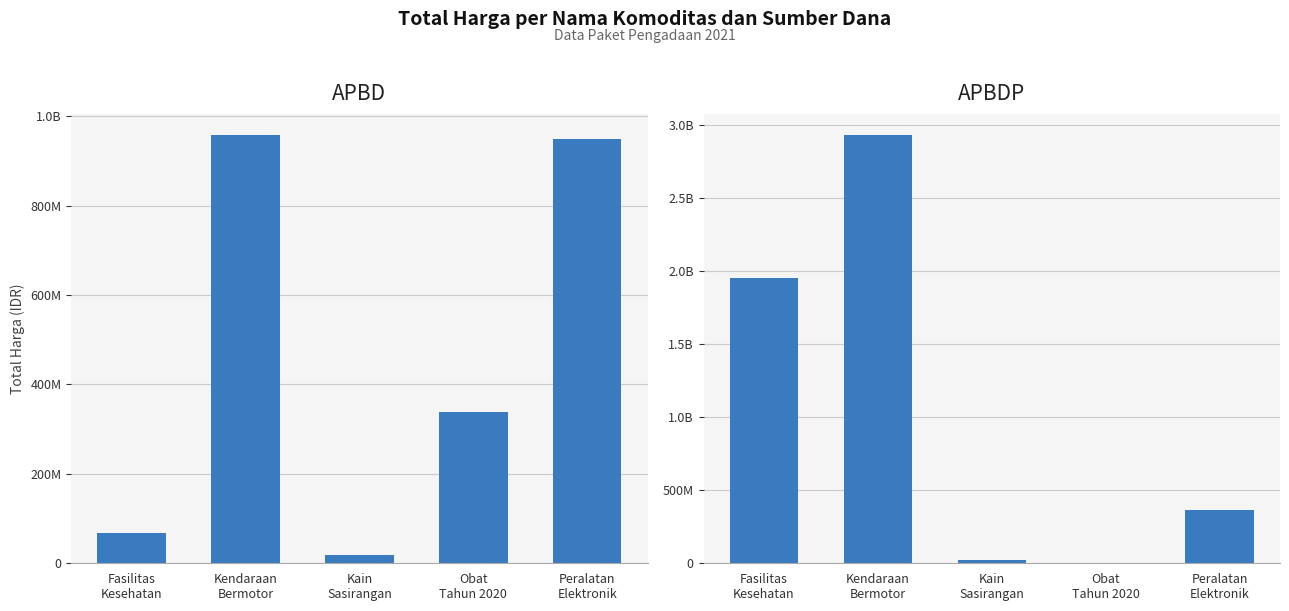

The value of APBDP at Obat
Tahun 2020 is -1573106574. True or false?

False